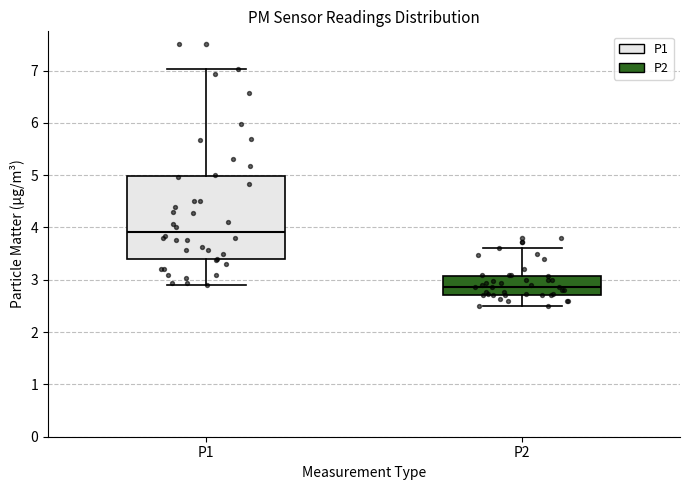

Where does the median line of the box for P1 sit on the y-axis? The values are not printed on the chart, so give them approximately, as read against the axis.

3.9